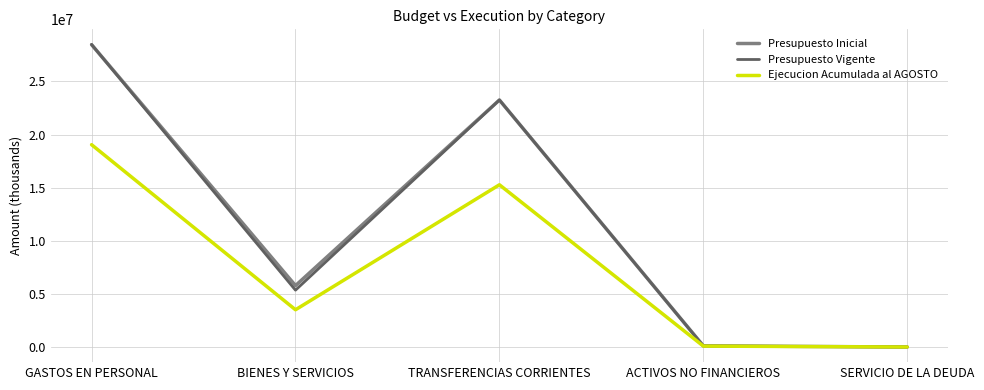

What is the sum of the Presupuesto Vigente values at BIENES Y SERVICIOS and ACTIVOS NO FINANCIEROS?

5449940